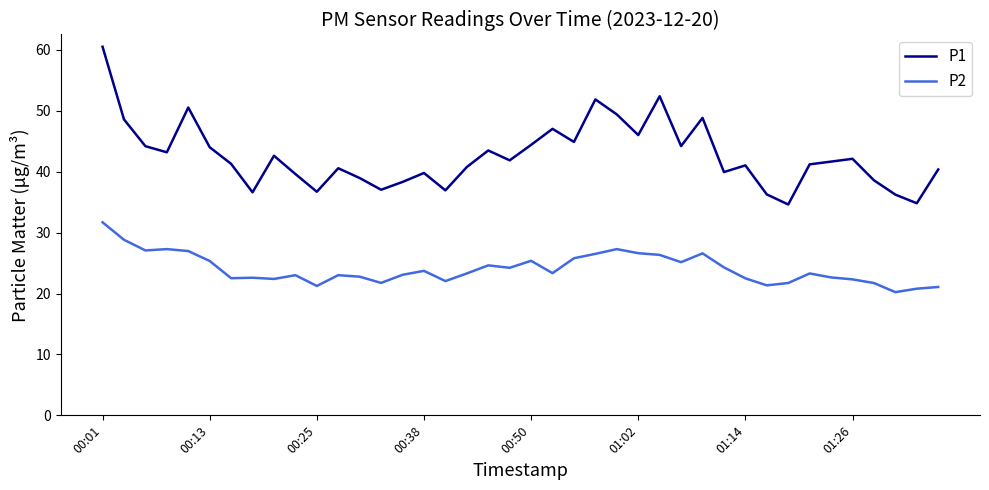

True or false: P2 and P1 intersect in this chart.

False